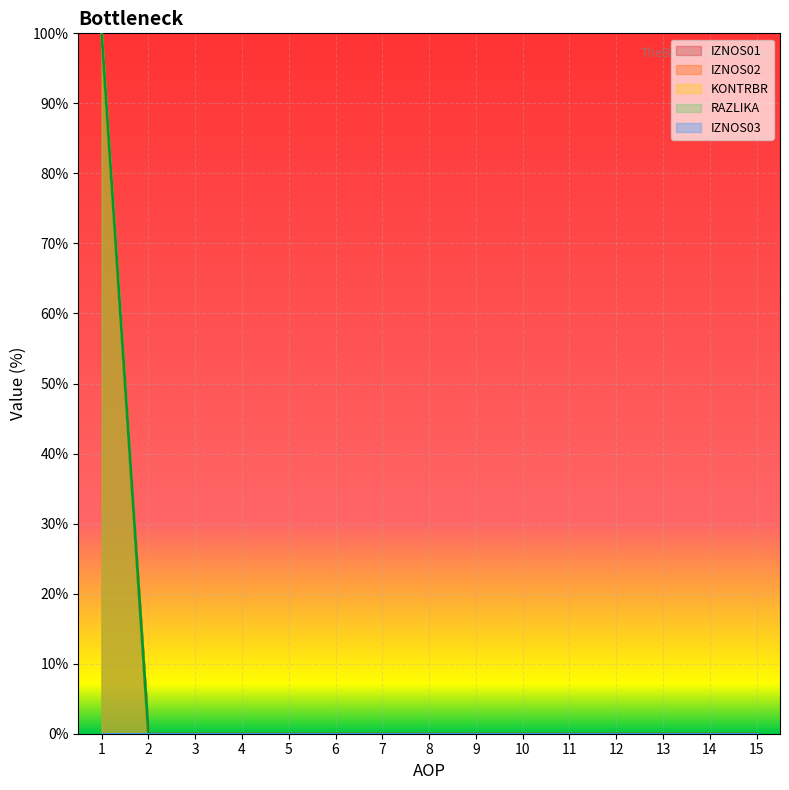

Does the chart display data point markers on the line(s)?

No